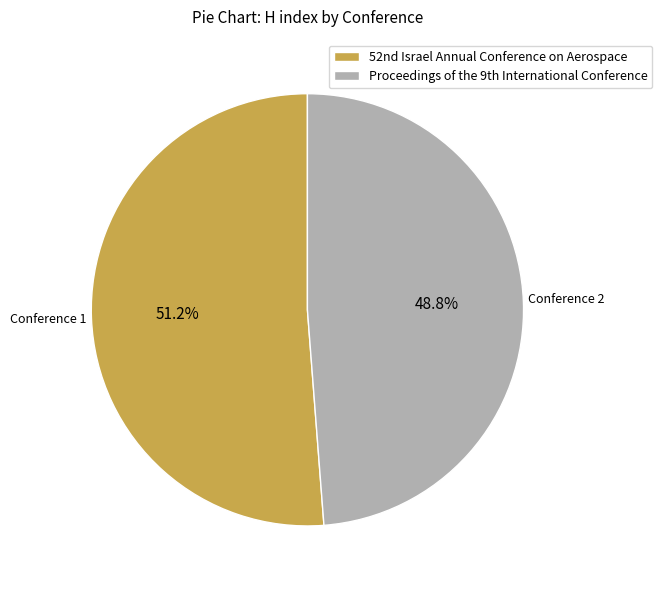

Rank the categories by value from highest to lowest.

52nd Israel Annual Conference on Aerospace, Proceedings of the 9th International Conference